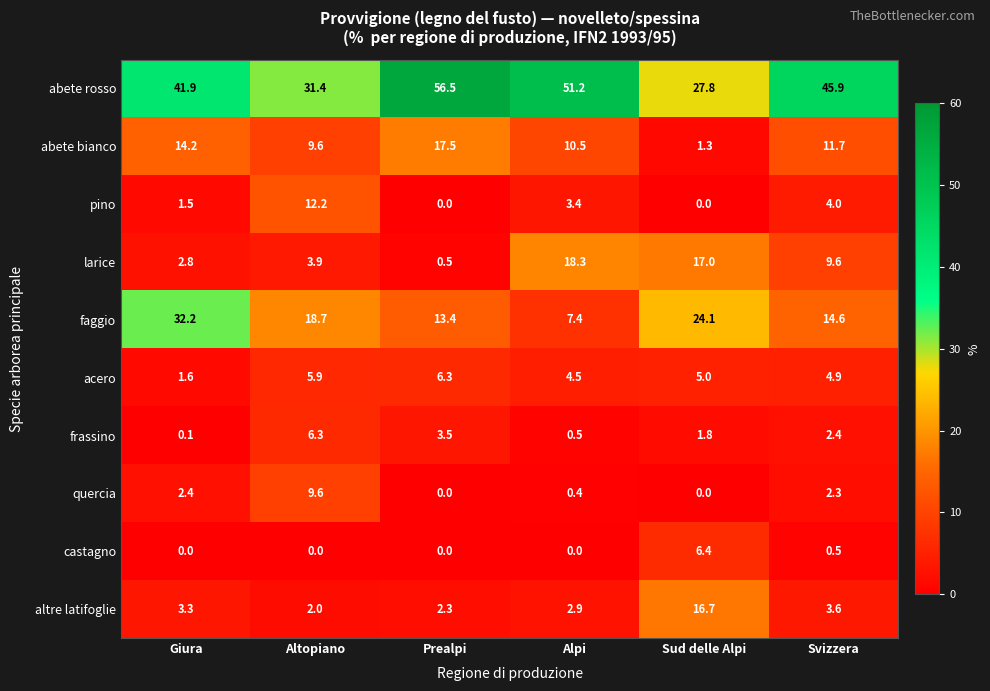

What is the total value across all series at Alpi?

99.1